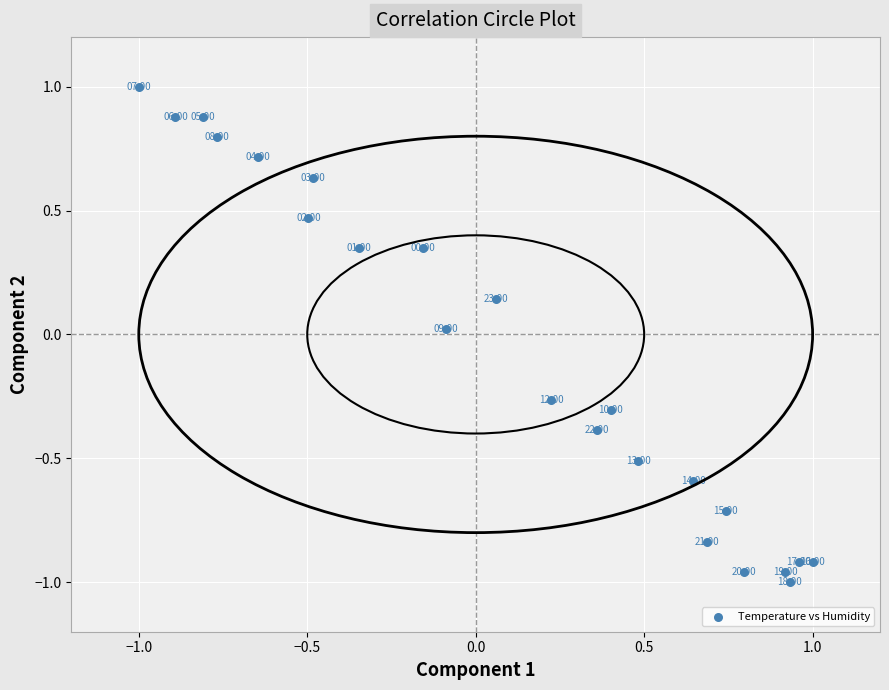

What is the range of X values (max minus min)?

2.0